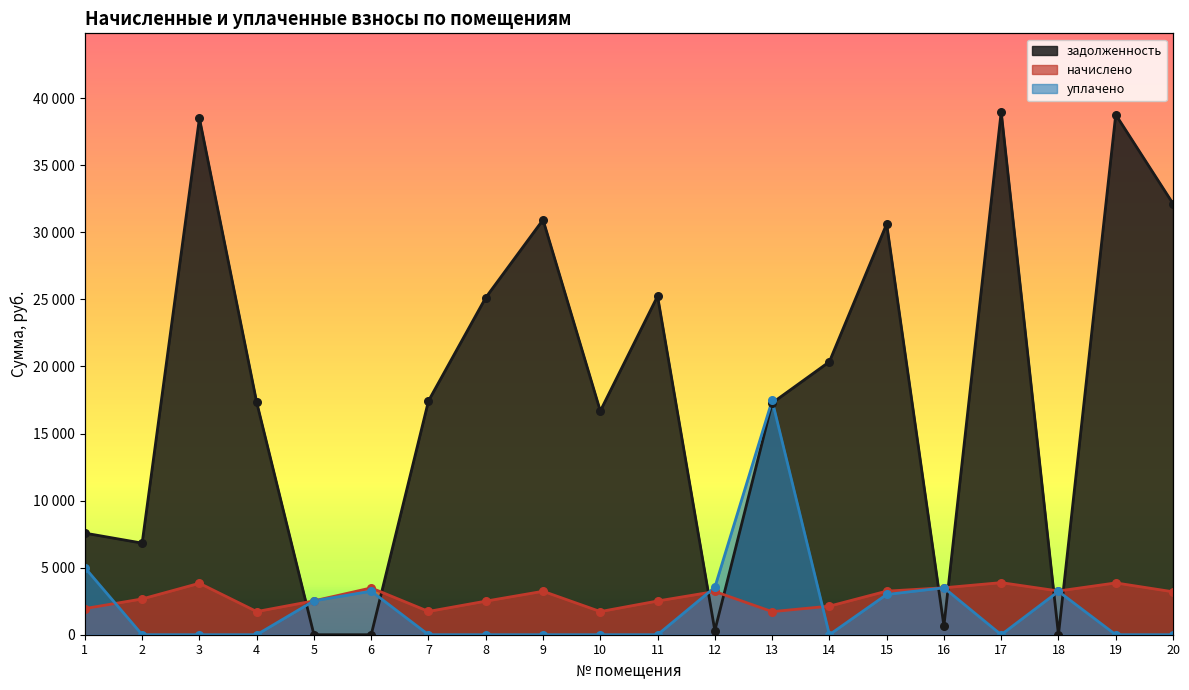

Which series contains the highest Y value?

задолженность